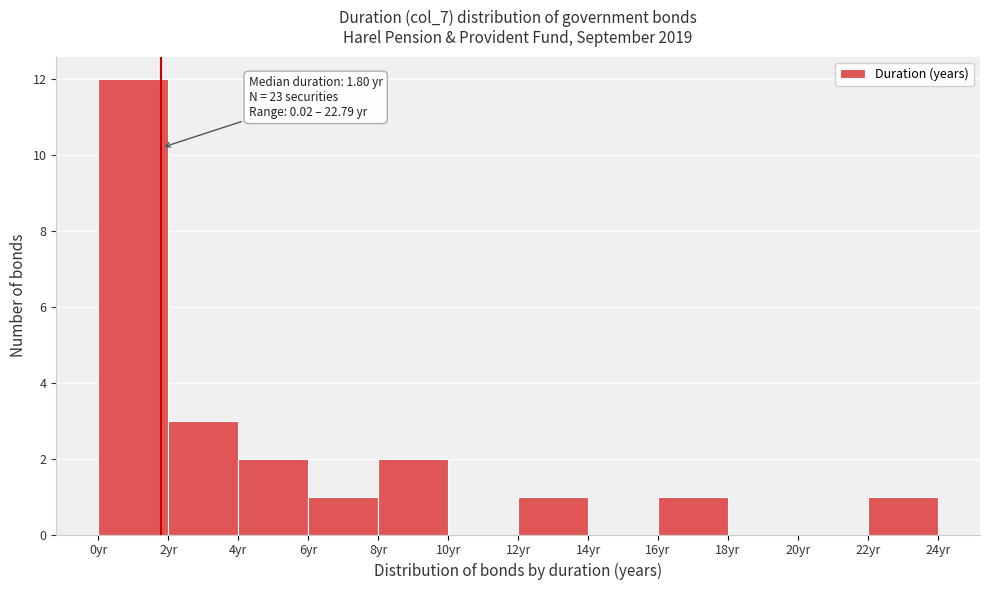

Which range on the x-axis has the tallest bar?

0 to 2